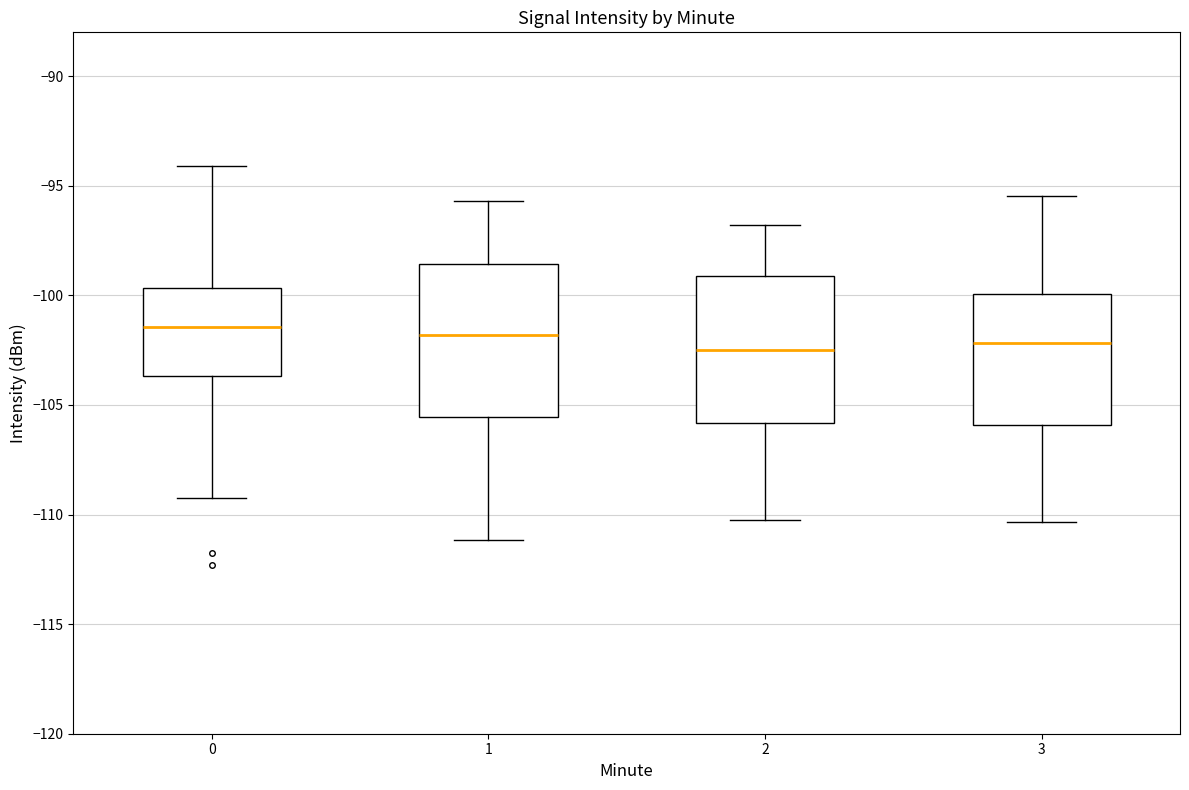

Reading left to right, read every box against the y-axis: the position of its median line, the range the box covers, and the ends of its whiskers. The values are not printed on the chart, so give them approximately, as read against the axis.

0: median -101.5, box -103.5 to -99.5, whiskers -109.5 to -94.0
1: median -102.0, box -105.5 to -98.5, whiskers -111.0 to -95.5
2: median -102.5, box -106.0 to -99.0, whiskers -110.0 to -97.0
3: median -102.0, box -106.0 to -100.0, whiskers -110.5 to -95.5